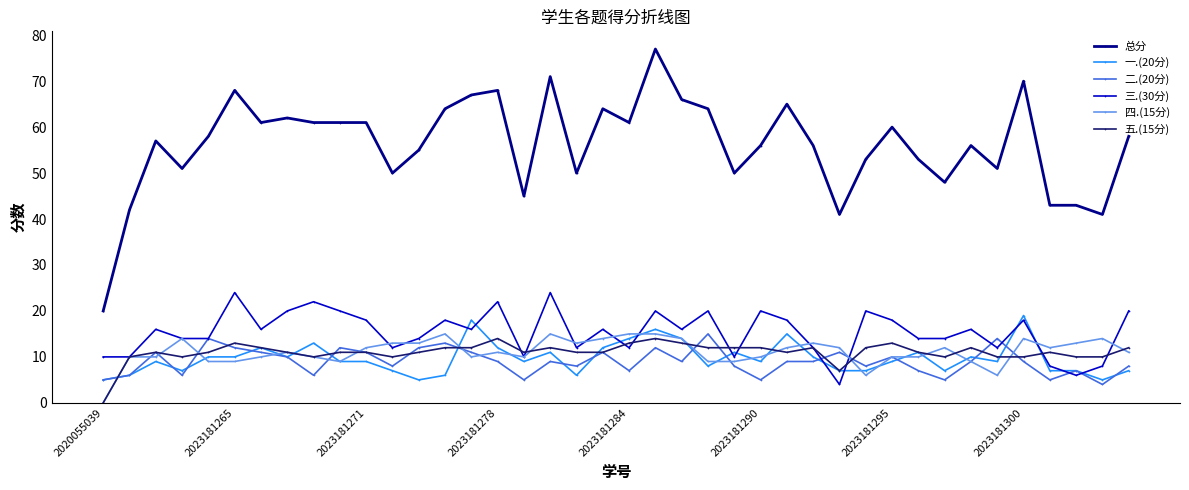

True or false: 四.(15分) and 总分 intersect in this chart.

False